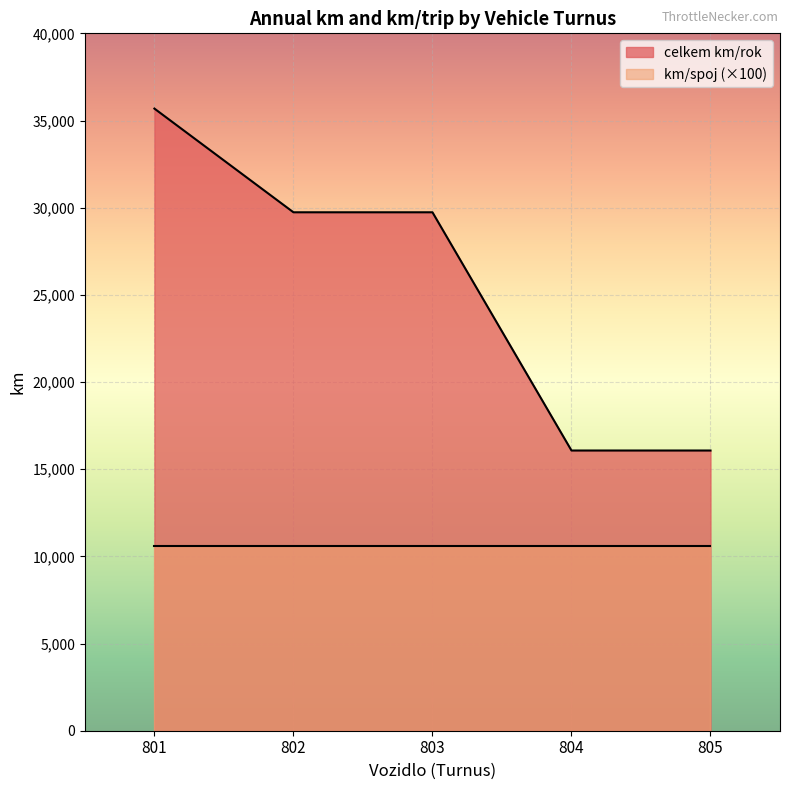

The value at 804 is 16072.0. True or false?

True